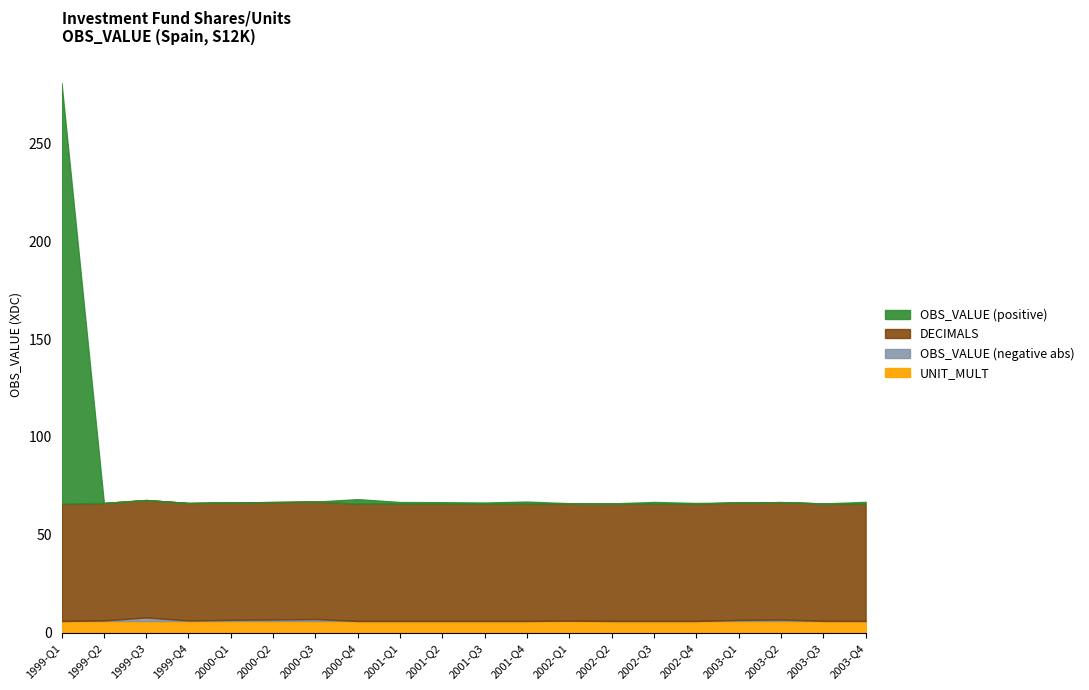

At which category is the sum across all series the highest?

1999-Q1